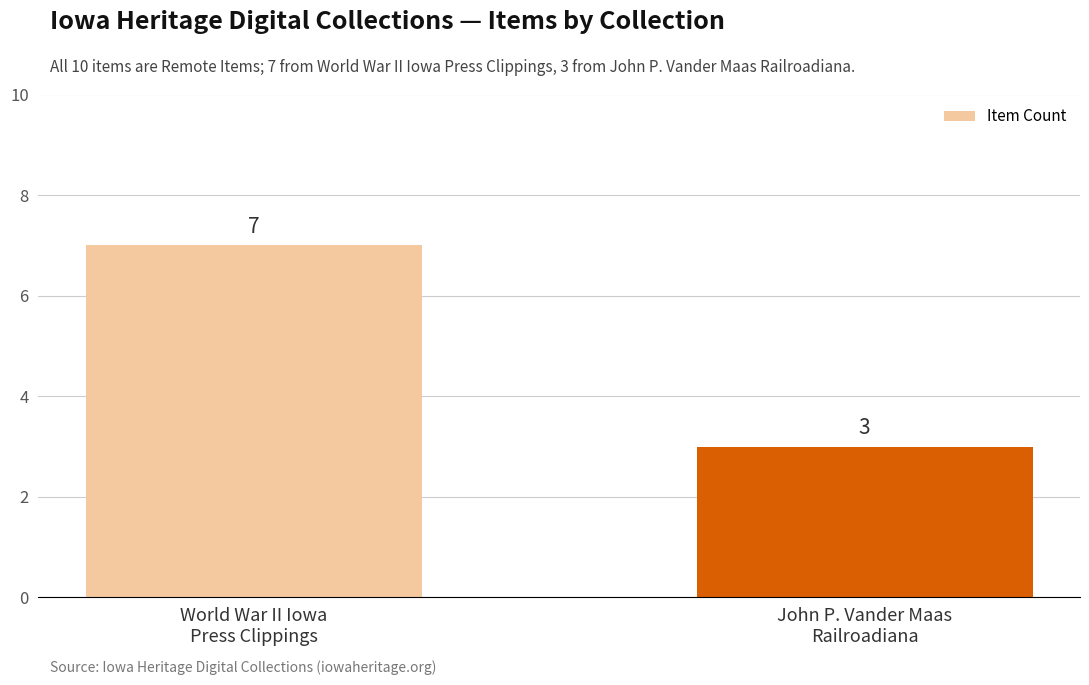

What is the value of the 2nd bar from the left?

3